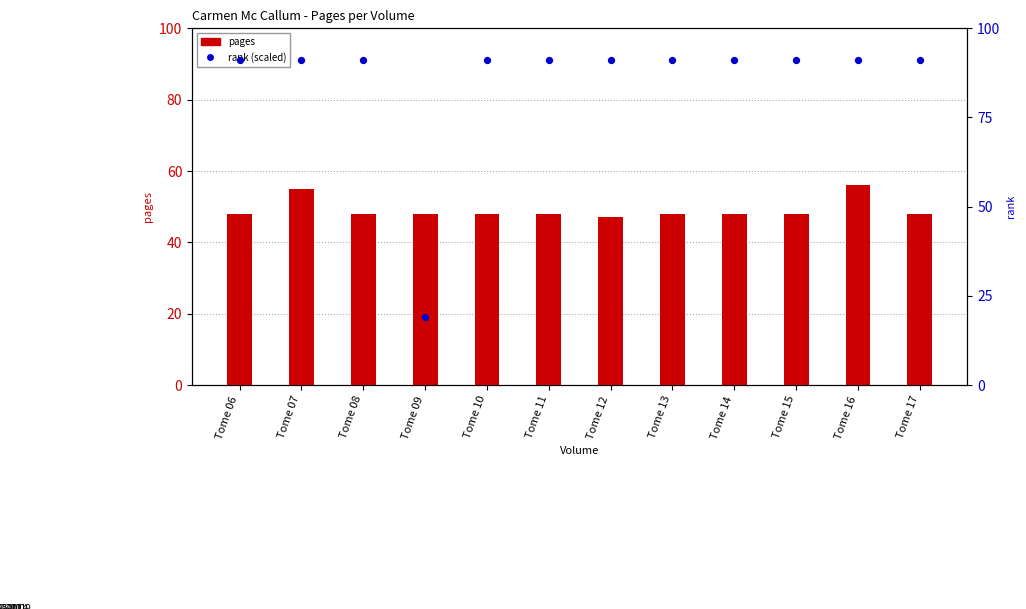

Which series has the largest total across all categories?

rank